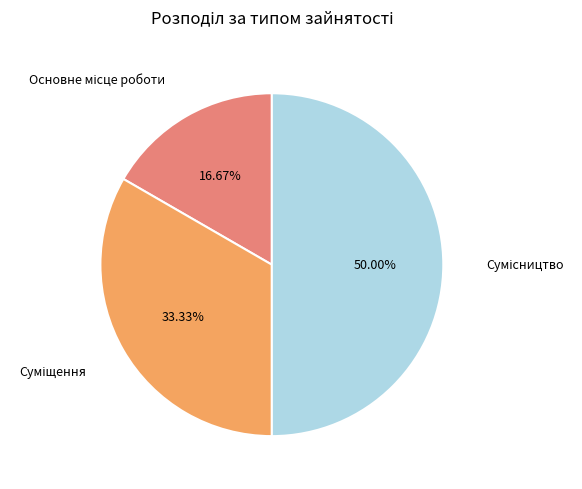

How many segments does this pie chart have?

3